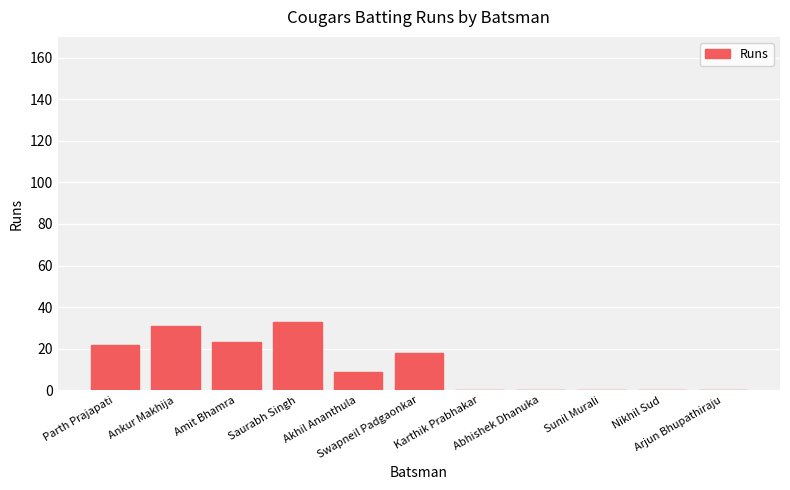

Approximately how many times larger is the value at Saurabh Singh compared to Akhil Ananthula?

3.7